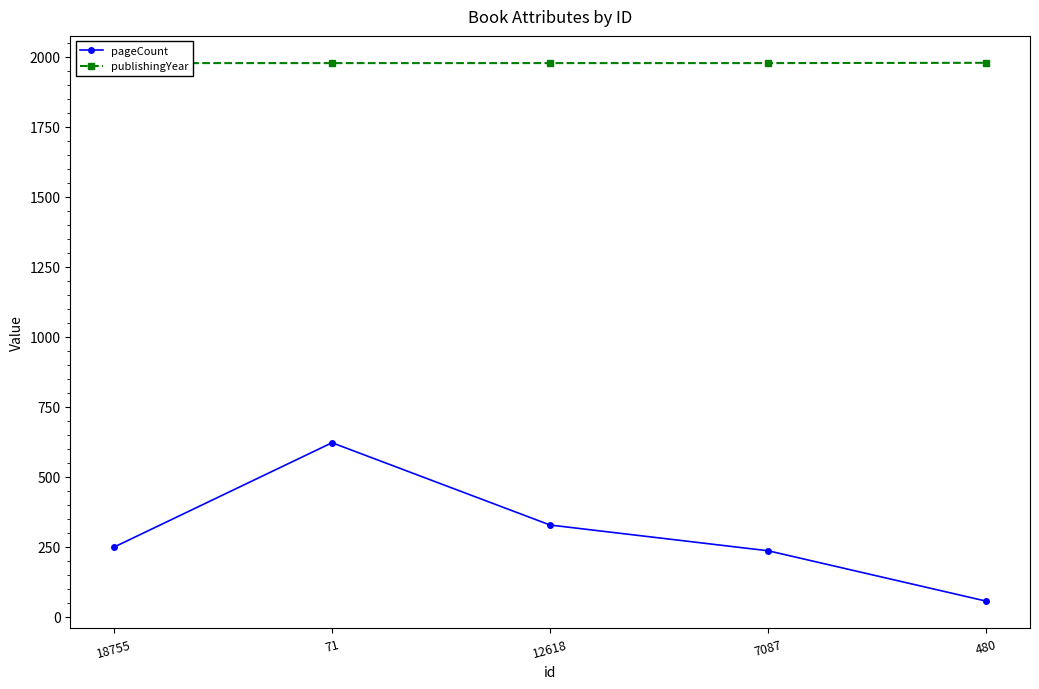

Rank the series at 71 from highest to lowest value.

publishingYear, pageCount